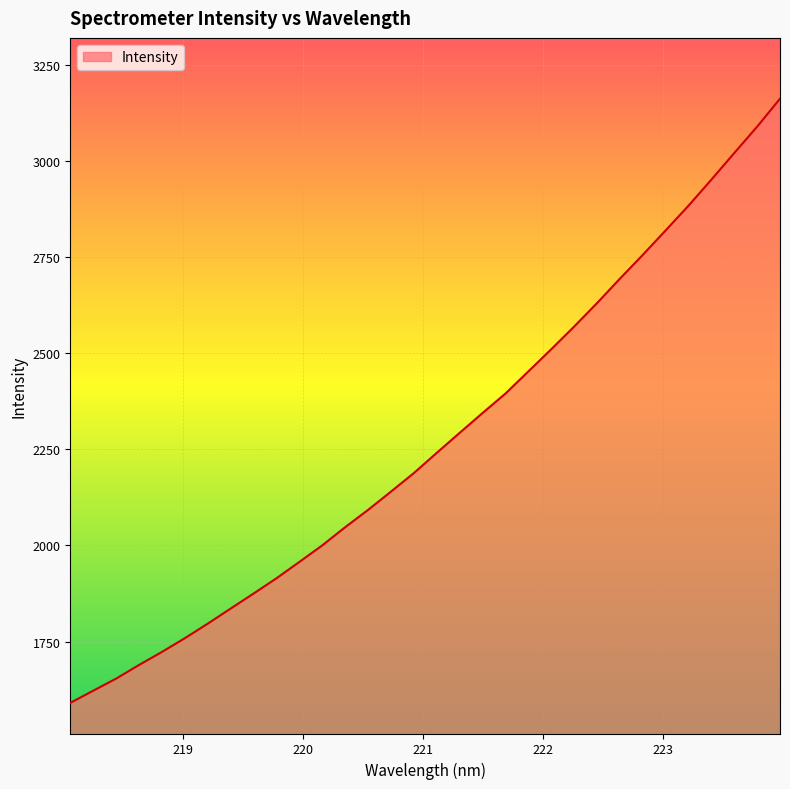

Does the chart display data point markers on the line(s)?

No